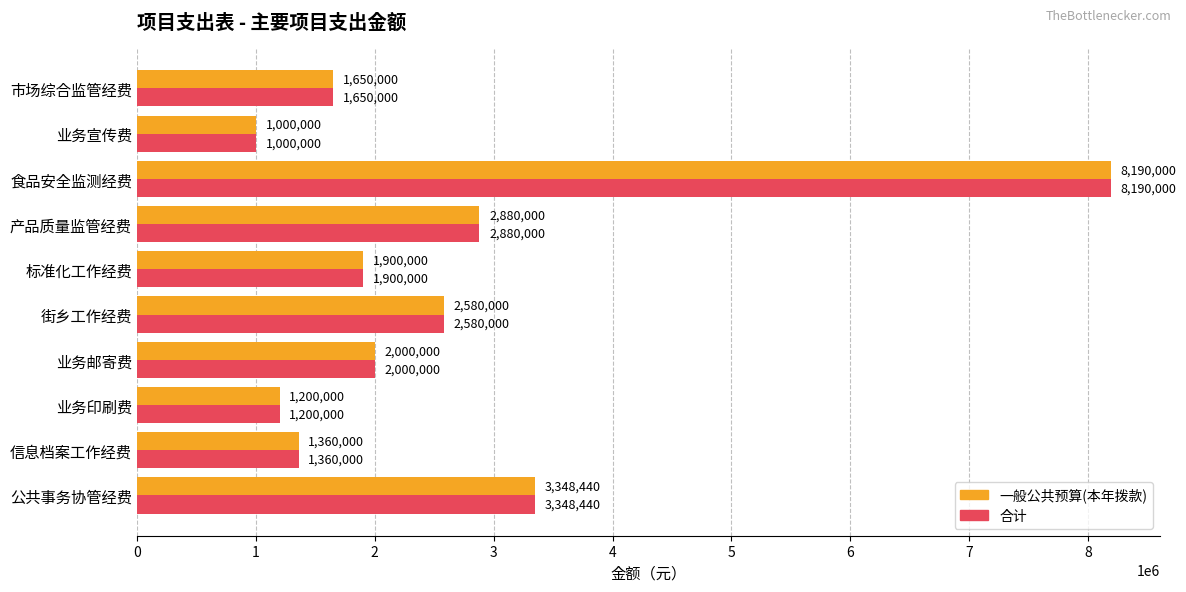

How many categories are shown in the chart?

10